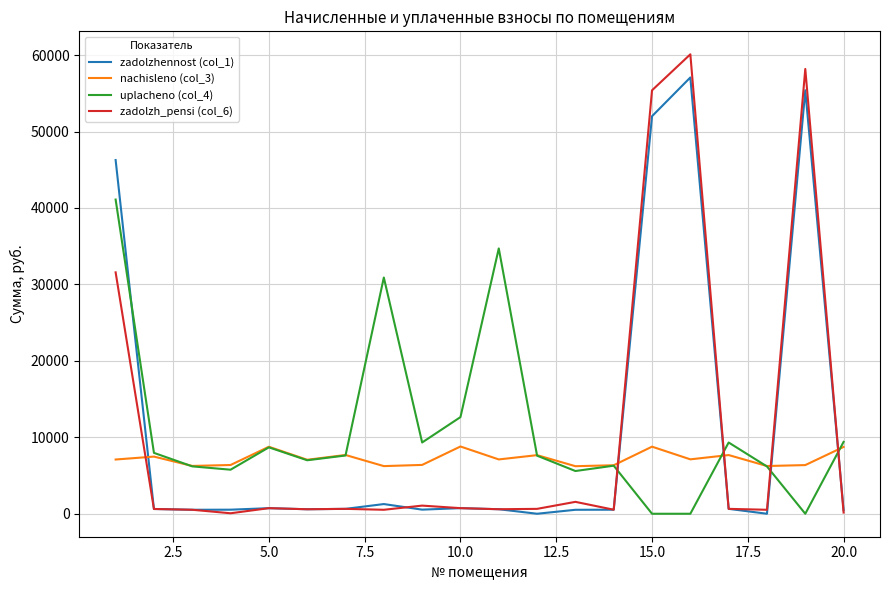

What is the difference between the maximum and minimum values in the zadolzh_pensi (col_6) series?

60037.9